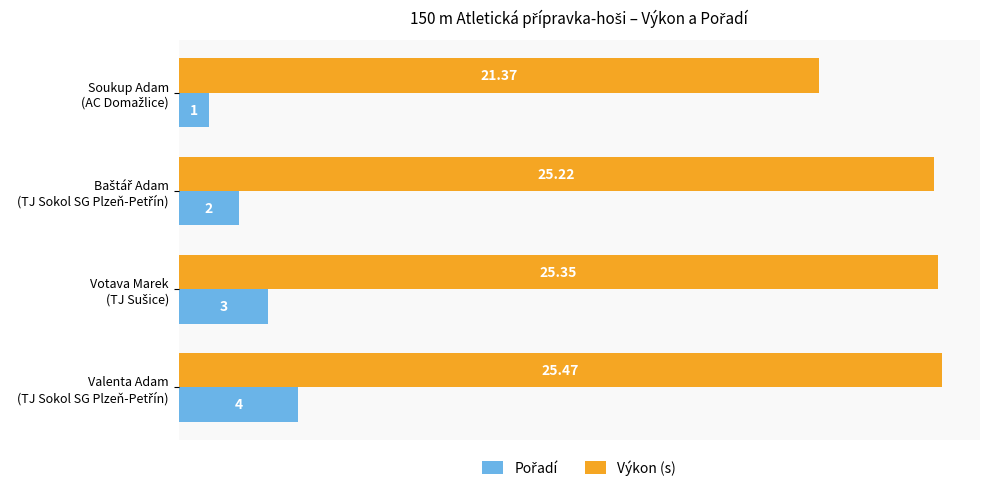

Which series has the widest spread of values?

Výkon (s)